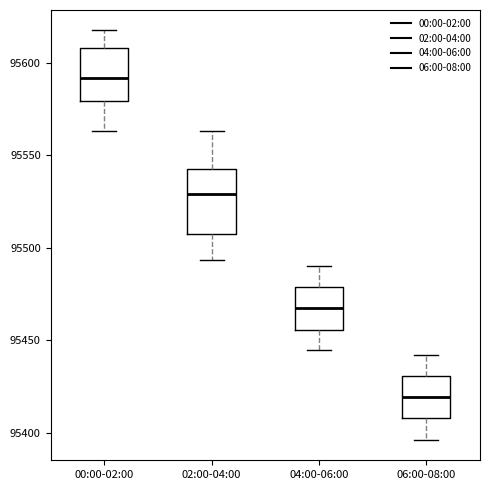

Reading left to right, transcribe this box plot: for each box, give where its median line is, the range the box spans, and where its two whiskers end, as read against the y-axis. The values are not printed on the chart, so give them approximately, as read against the axis.

00:00-02:00: median 95590, box 95580 to 95610, whiskers 95565 to 95620
02:00-04:00: median 95530, box 95510 to 95545, whiskers 95495 to 95565
04:00-06:00: median 95465, box 95455 to 95480, whiskers 95445 to 95490
06:00-08:00: median 95420, box 95410 to 95430, whiskers 95395 to 95440